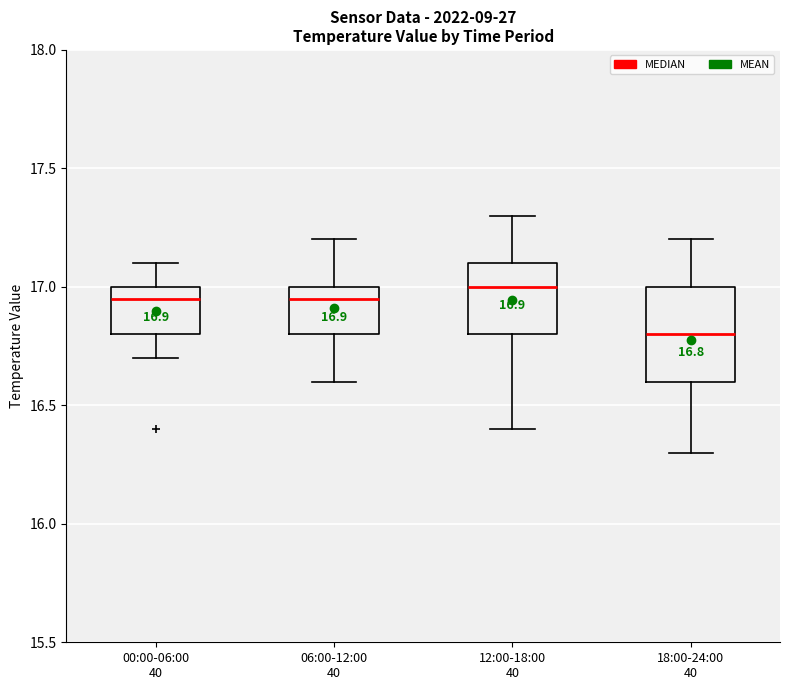

Which box has the lowest median line?

18:00-24:00 40